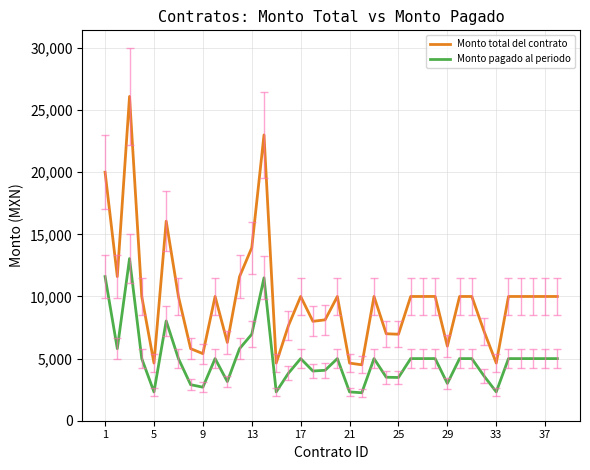

Rank the series by their maximum value, from highest to lowest.

Monto total del contrato, Monto pagado al periodo